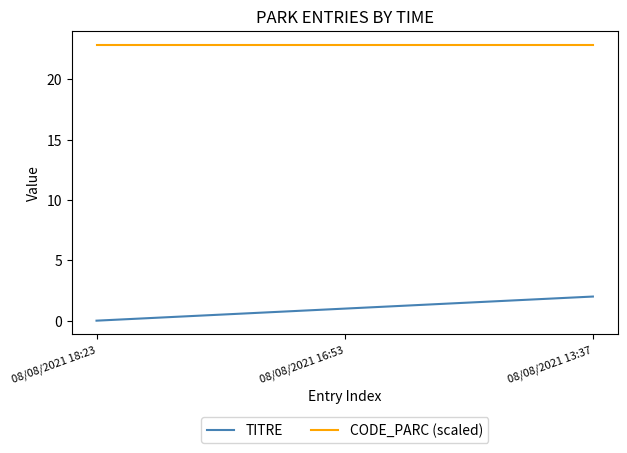

How many series are shown in this chart?

2